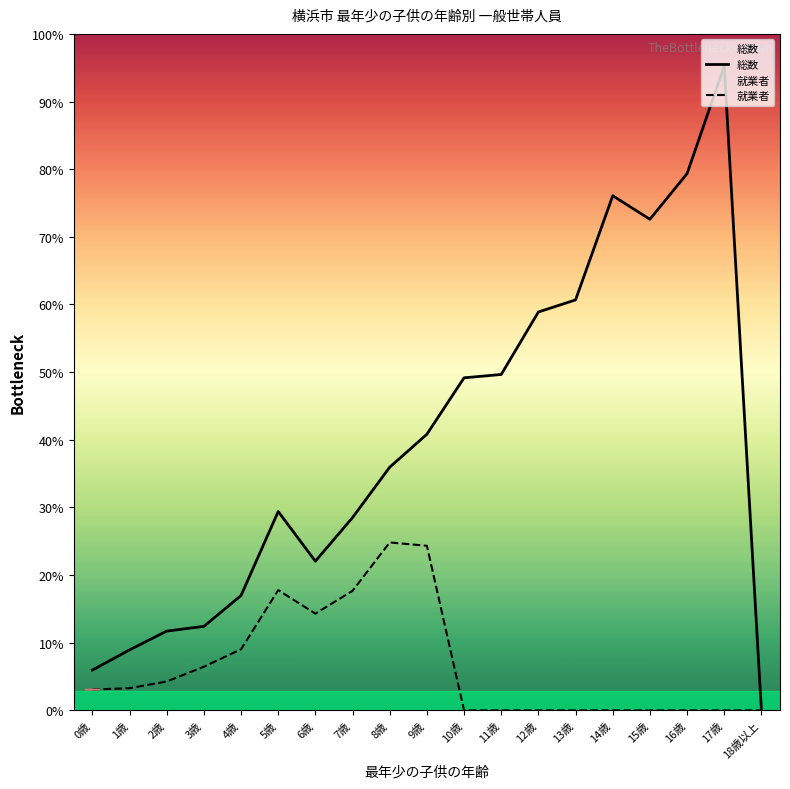

At which label does 就業者 reach its peak?

8歳